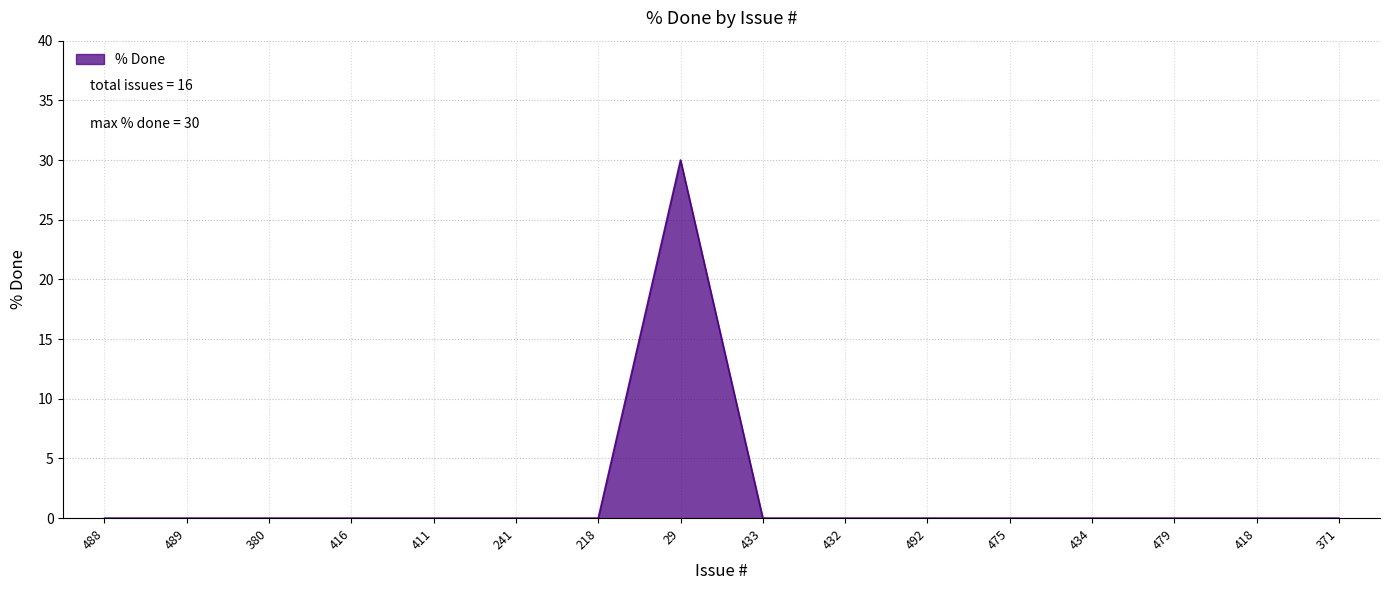

What is the change in value from 29 to 479?

-30